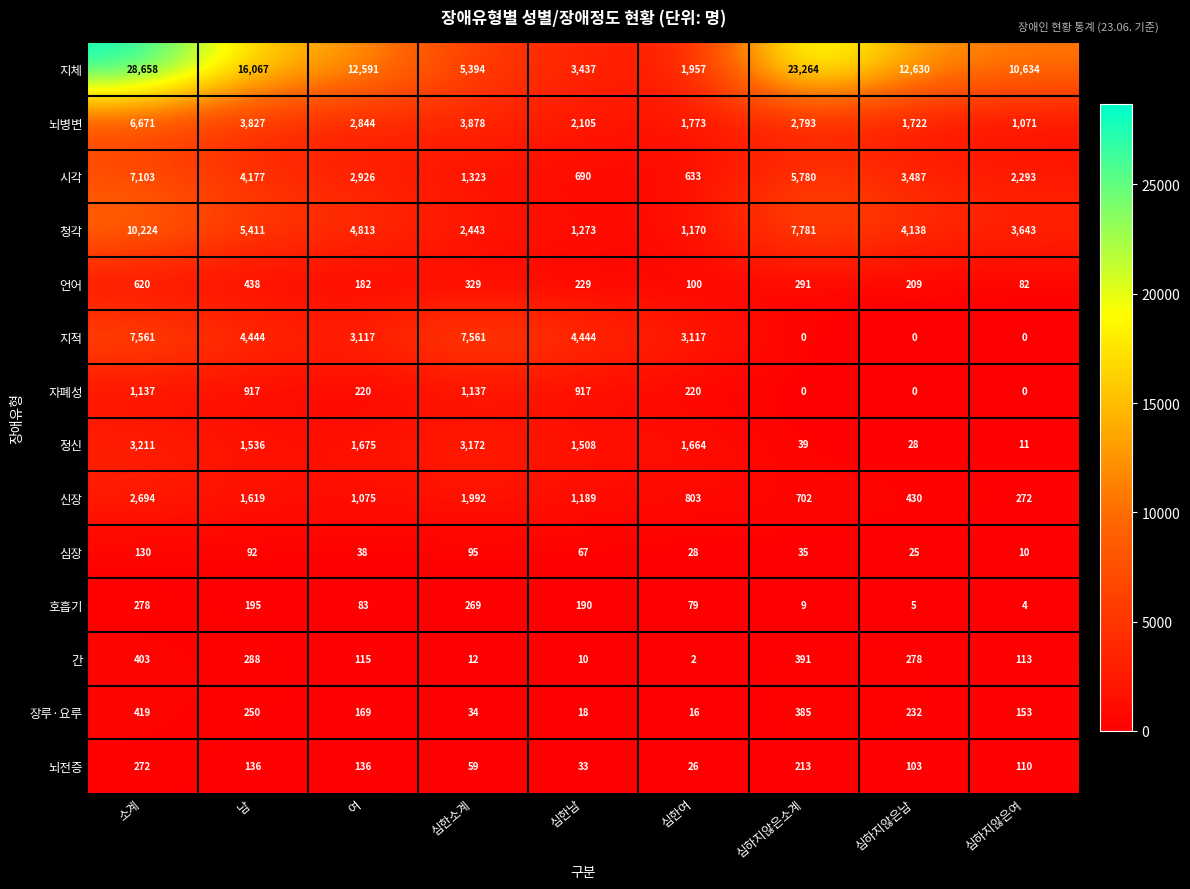

What is the total value across all series at 심한소계?

27698